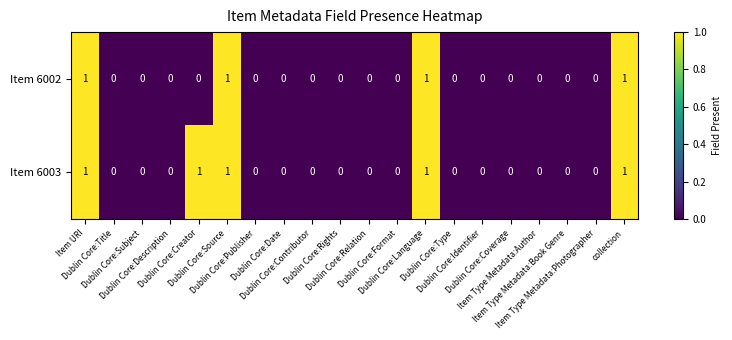

How many Item 6003 values are between 0 and 1?

20